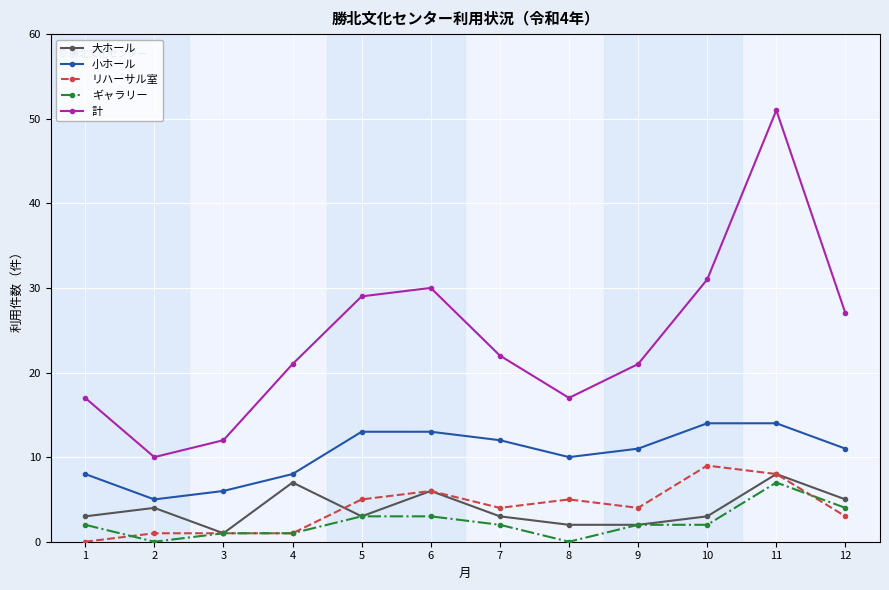

At which category is the sum across all series the highest?

11